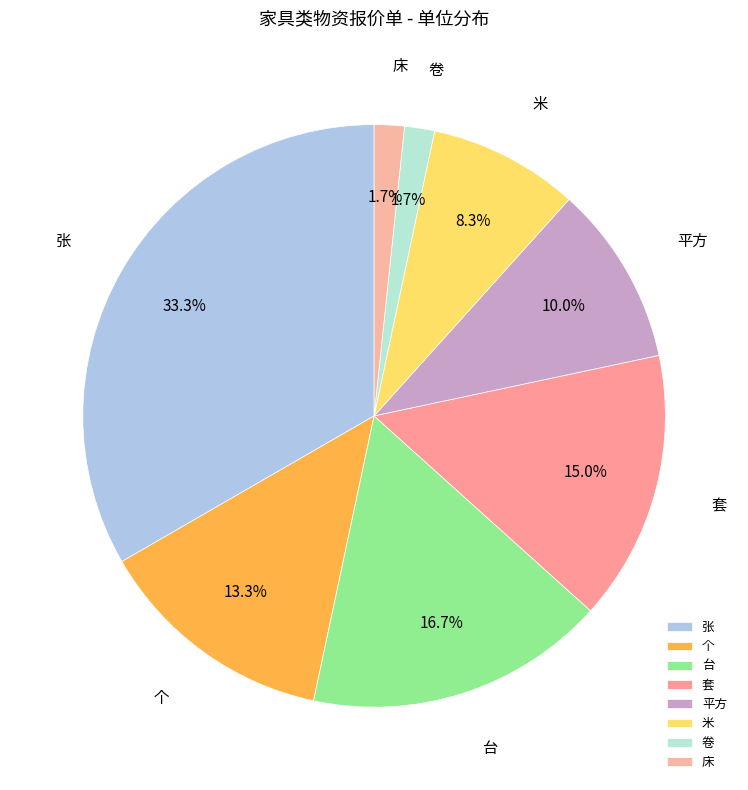

To the nearest percent, what portion does 张 represent?

33%